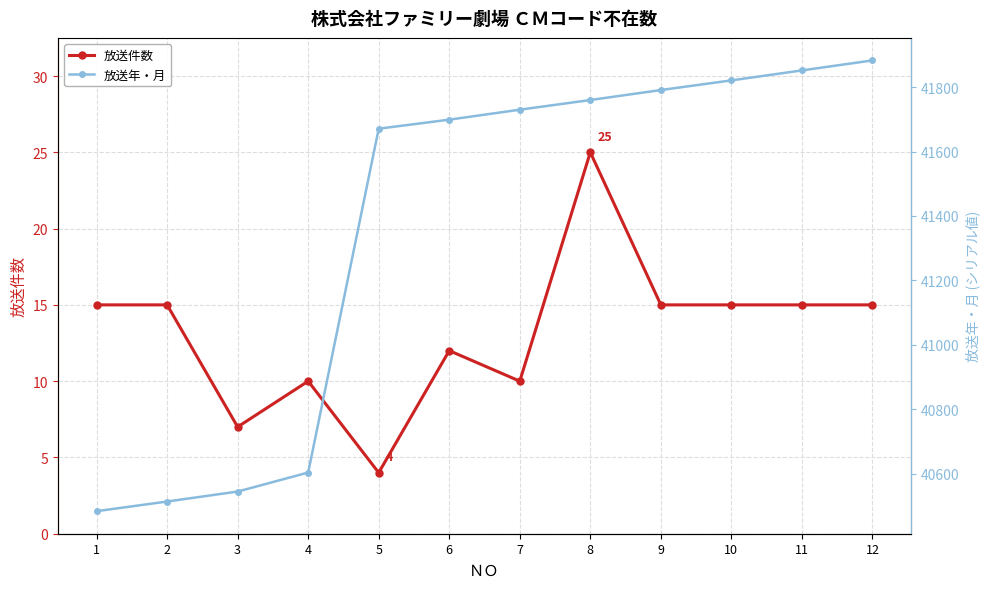

What is the value of the 放送件数 point at the 3rd from the left?

7